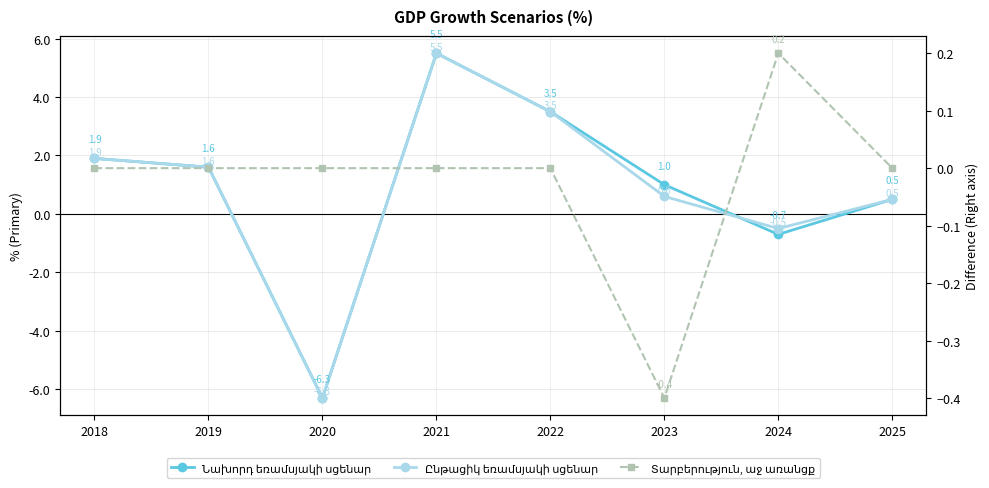

At how many categories does at least one series exceed -3?

8